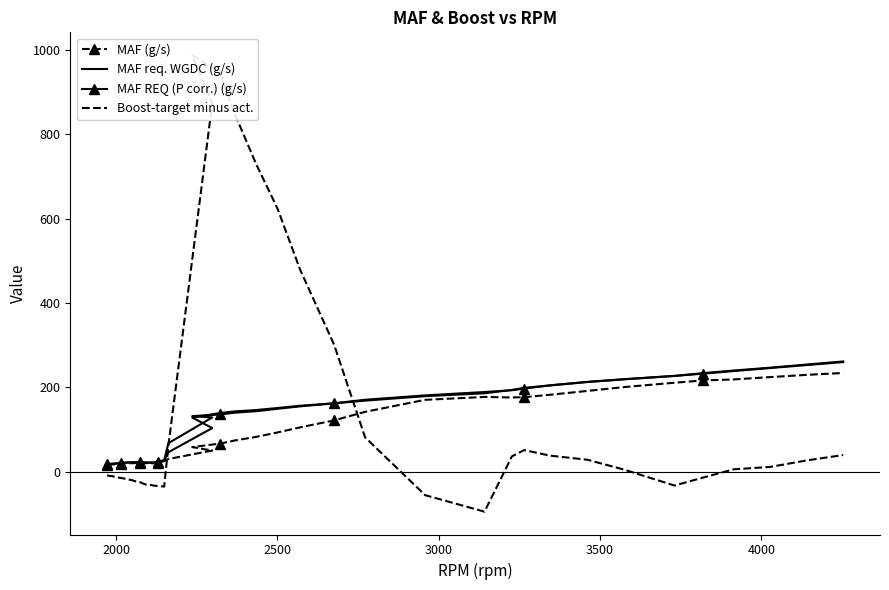

What is the minimum value for Boost-target minus act.?

-94.0